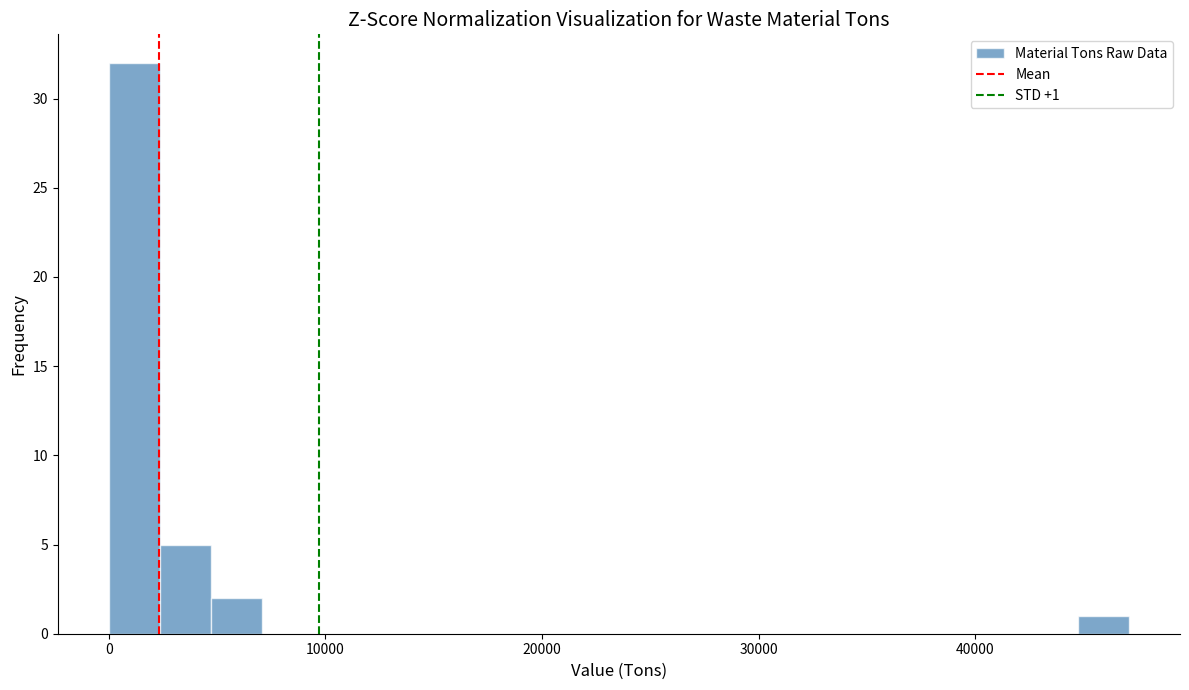

Read against the x-axis, roughly where is the centre of the tallest bar?

1000